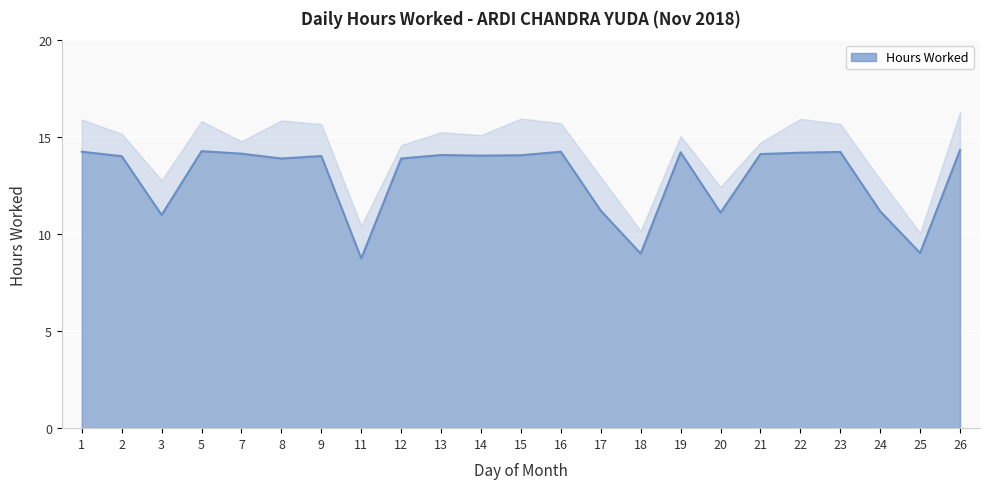

What is the sum of all values?

297.4